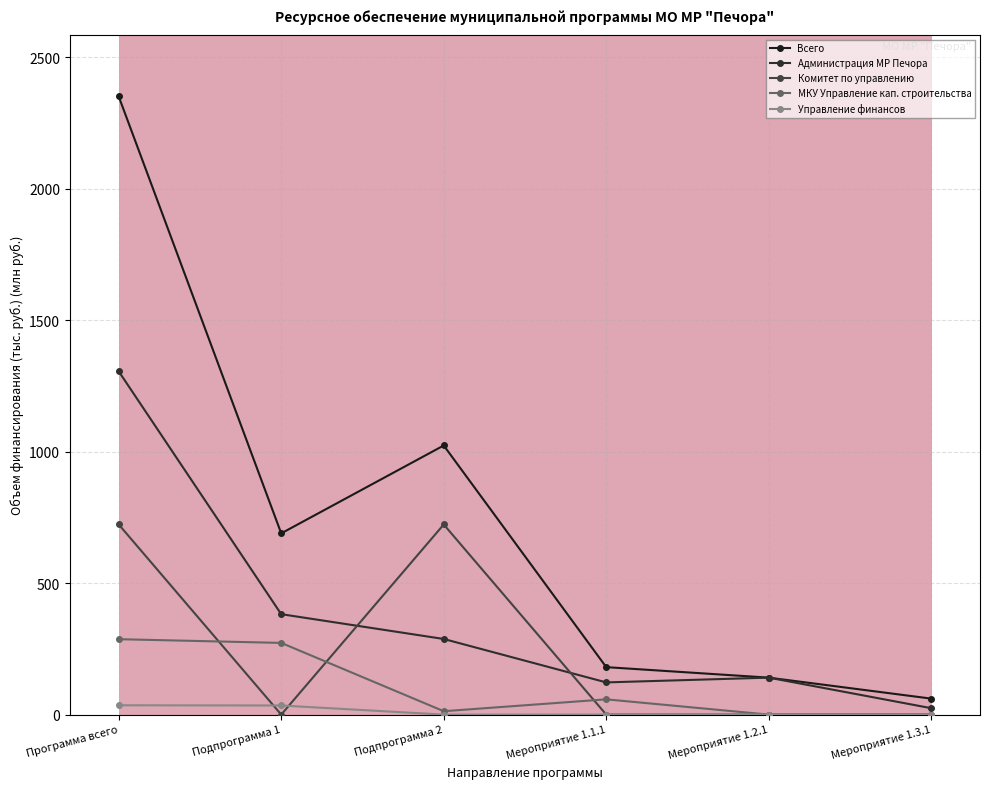

What is the label of the 1st point from the right?

Мероприятие 1.3.1